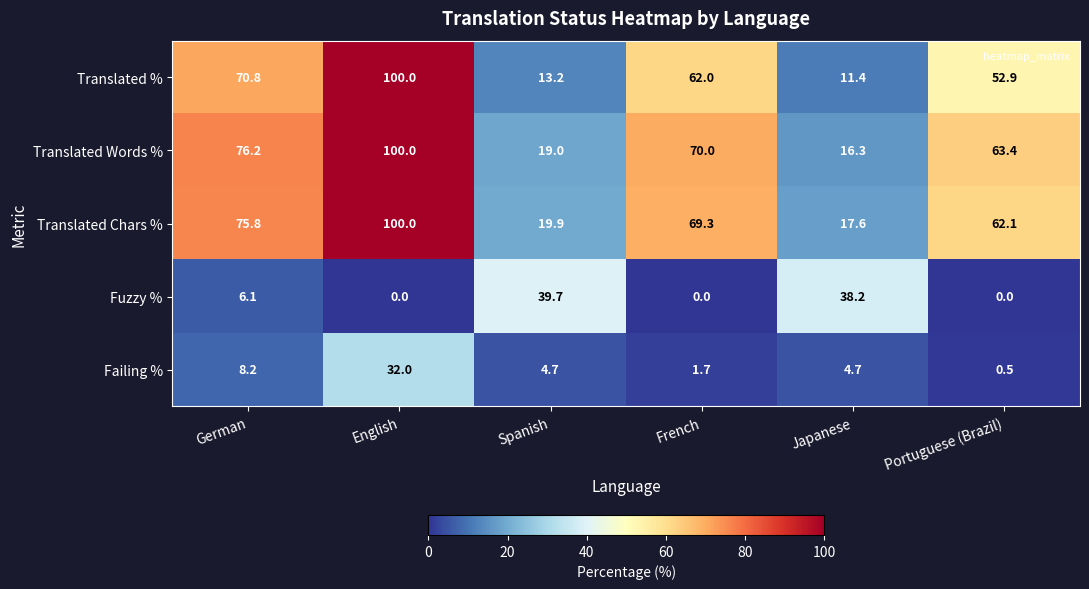

Where does the Translated Chars % series first go above 69?

German